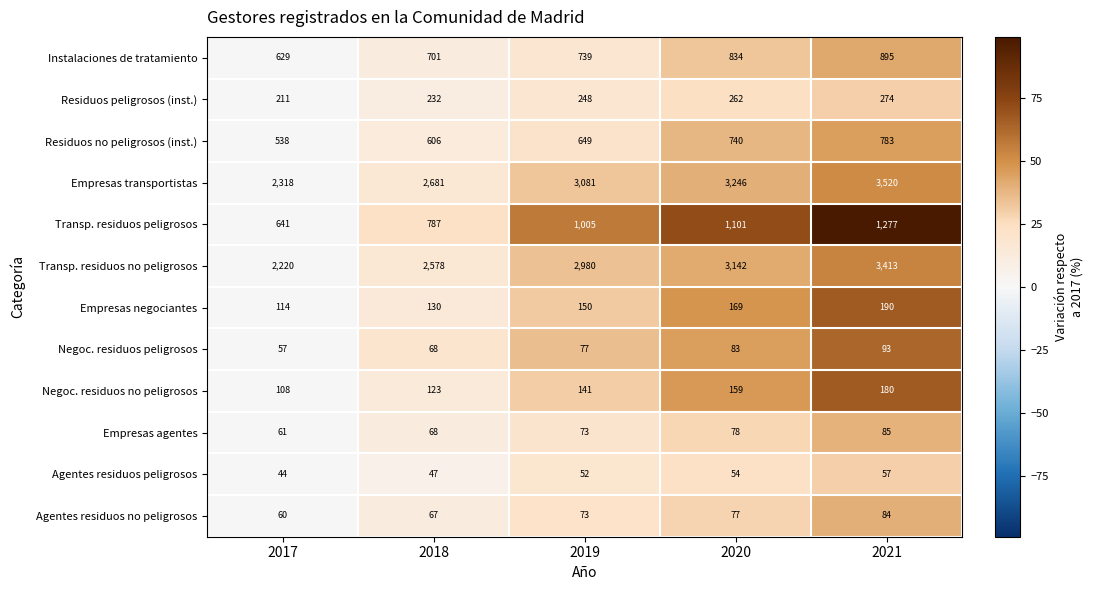

At how many categories does at least one series exceed 52?

5